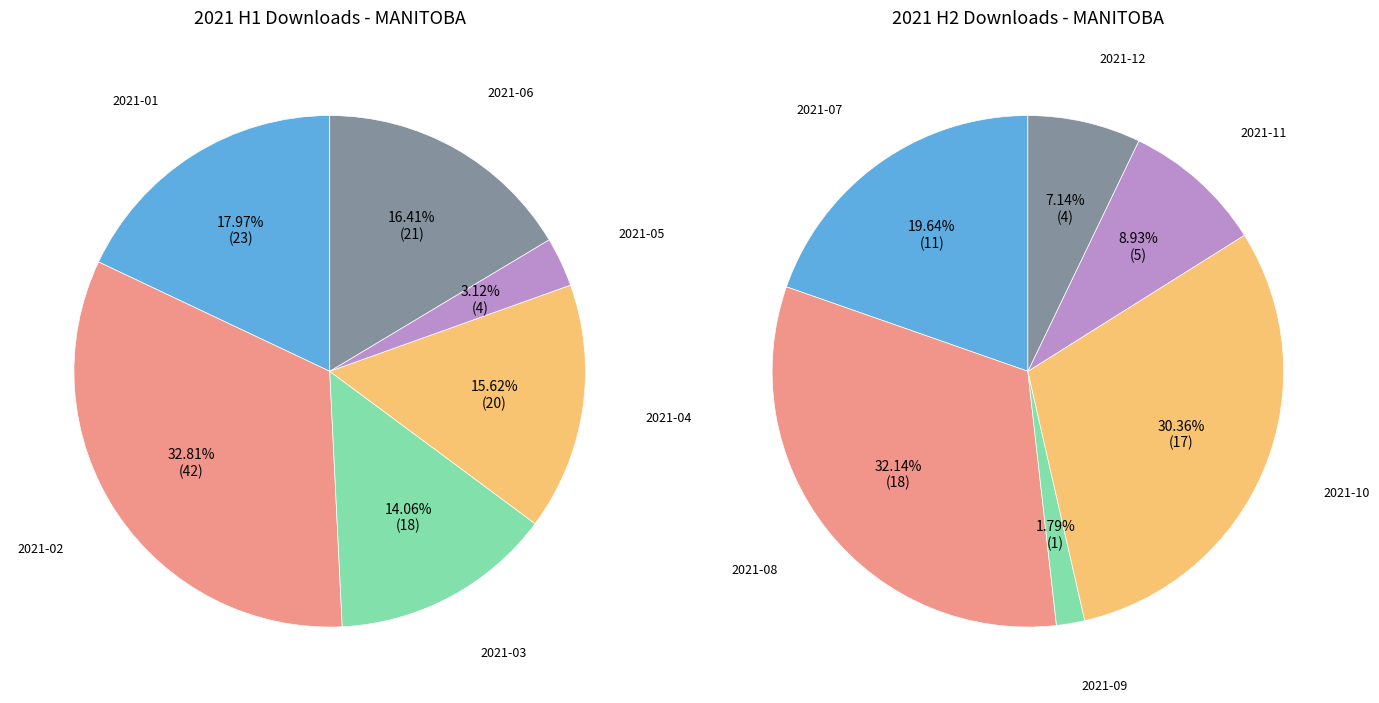

Is the sum of 5 and 2 greater than half?

No